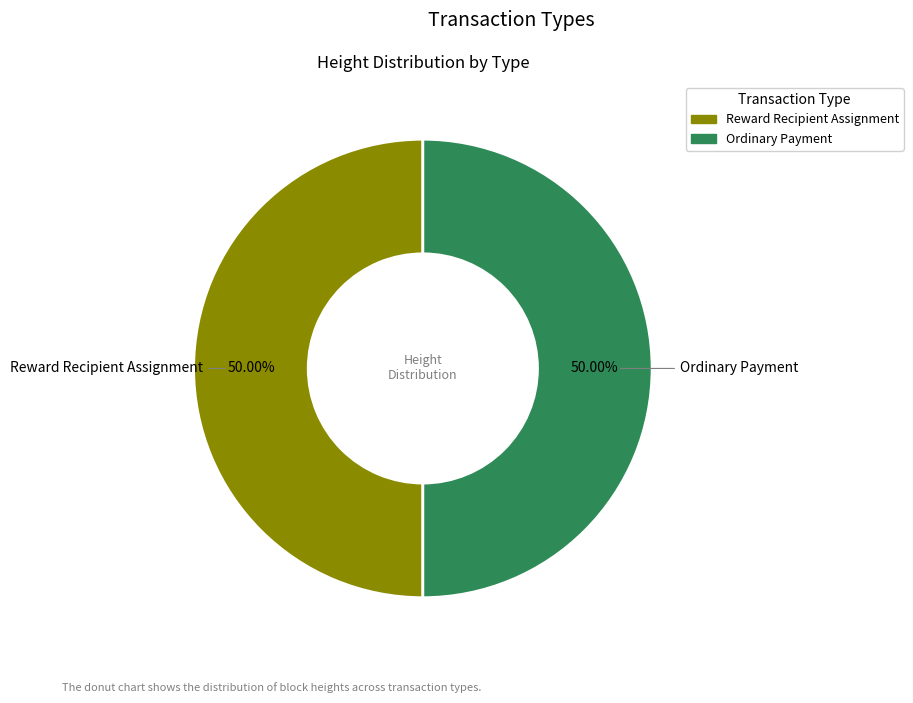

Approximately how many times larger is the value at Ordinary Payment compared to Reward Recipient Assignment?

1.0